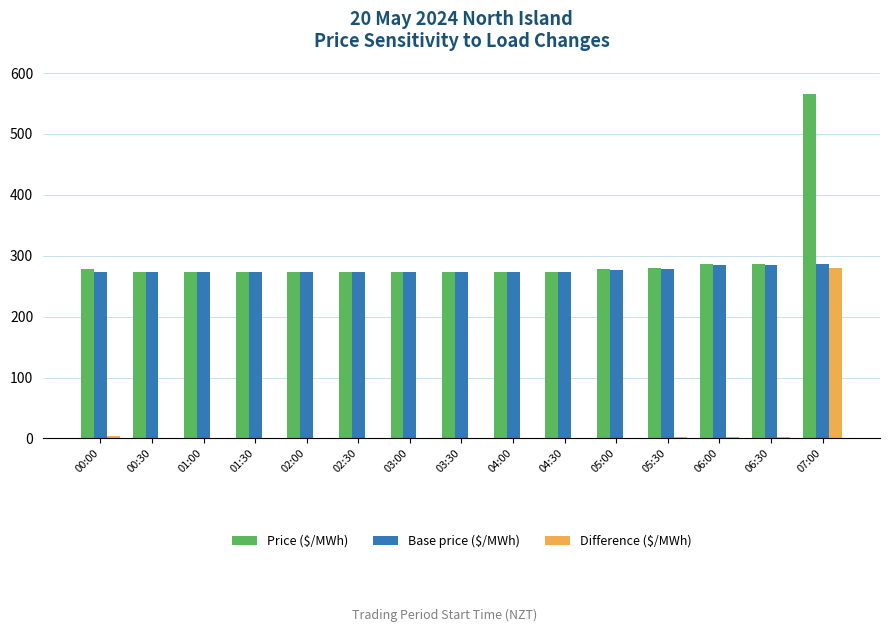

What is the greatest value displayed?

565.7